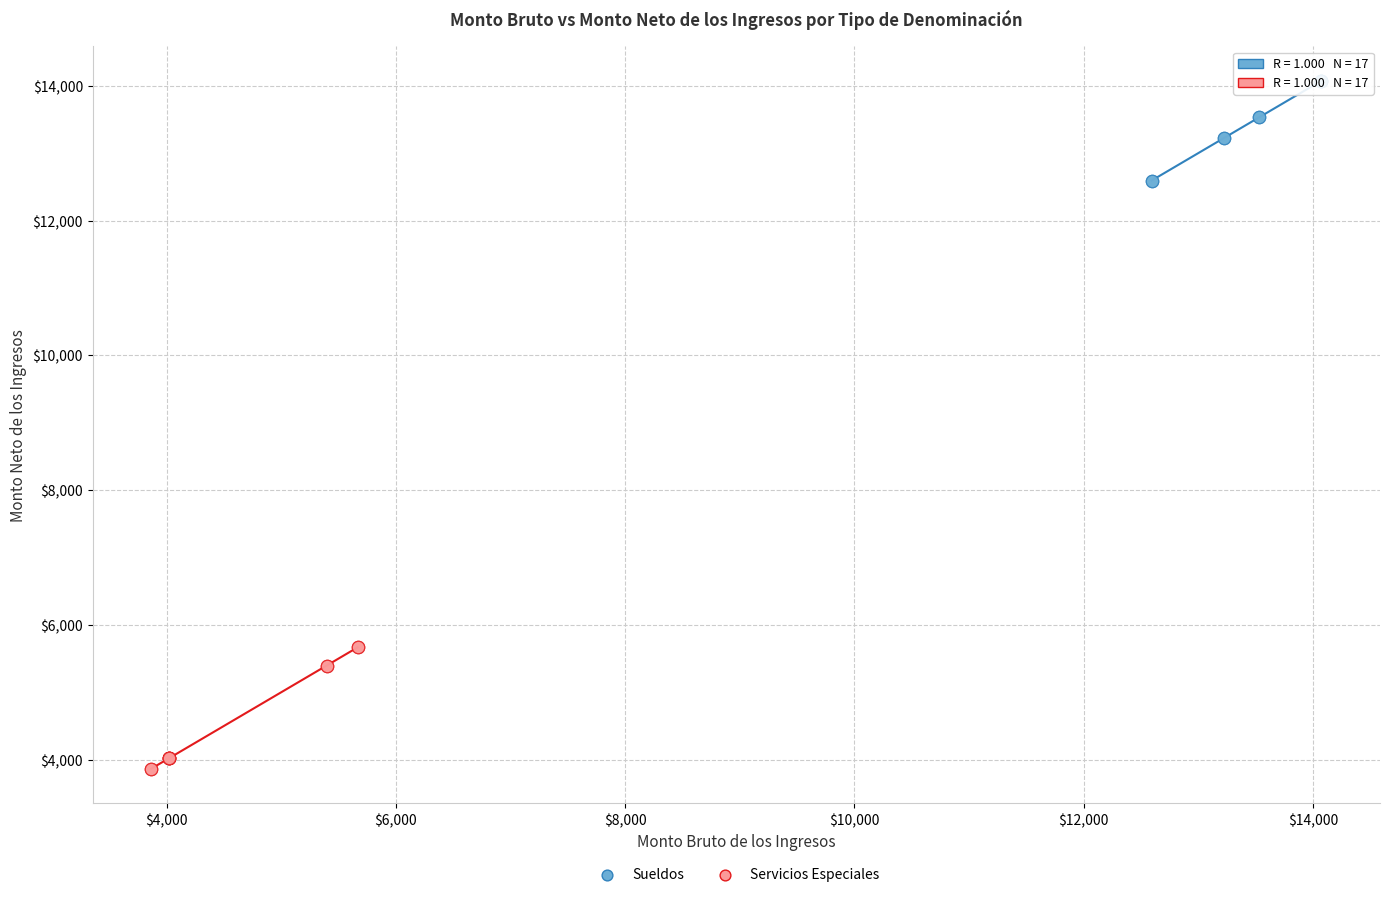

Which series contains the lowest Y value?

Servicios Especiales